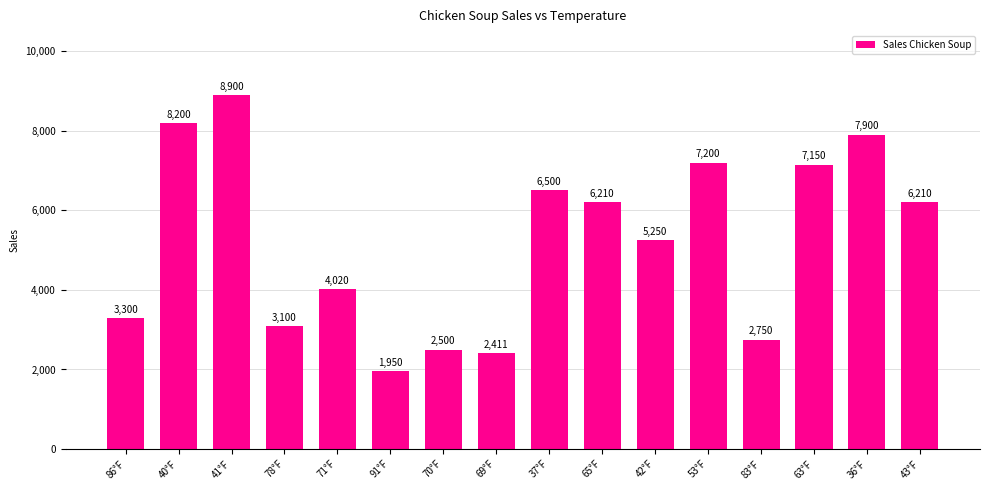

Count the number of data series in this chart.

1